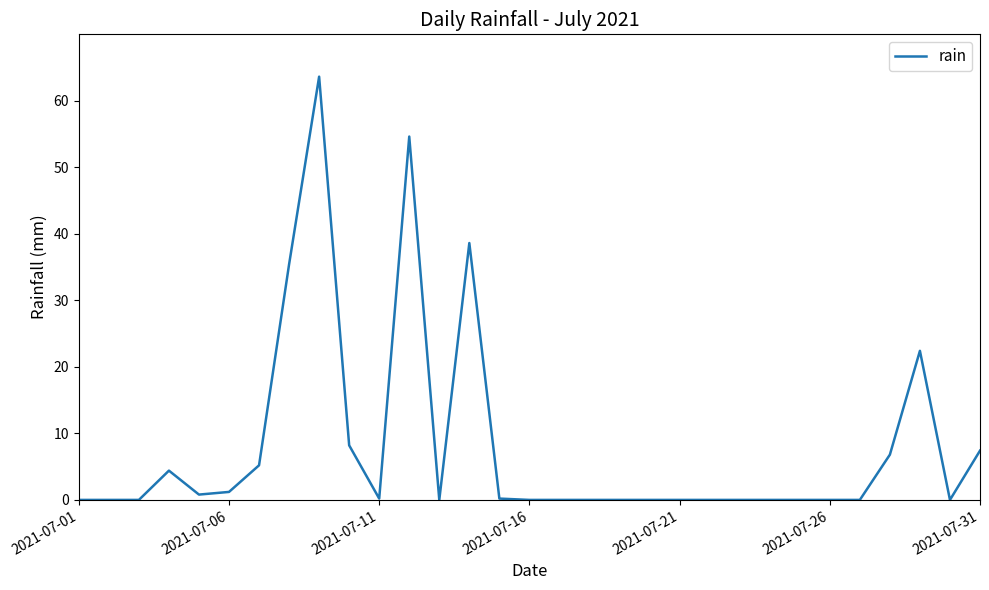

What is the maximum value shown in the chart?

63.6